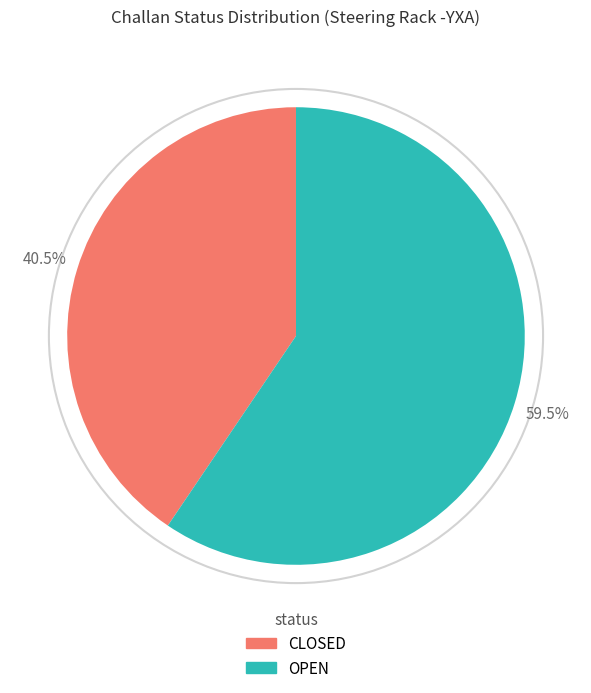

Which has a higher value, OPEN or CLOSED?

OPEN